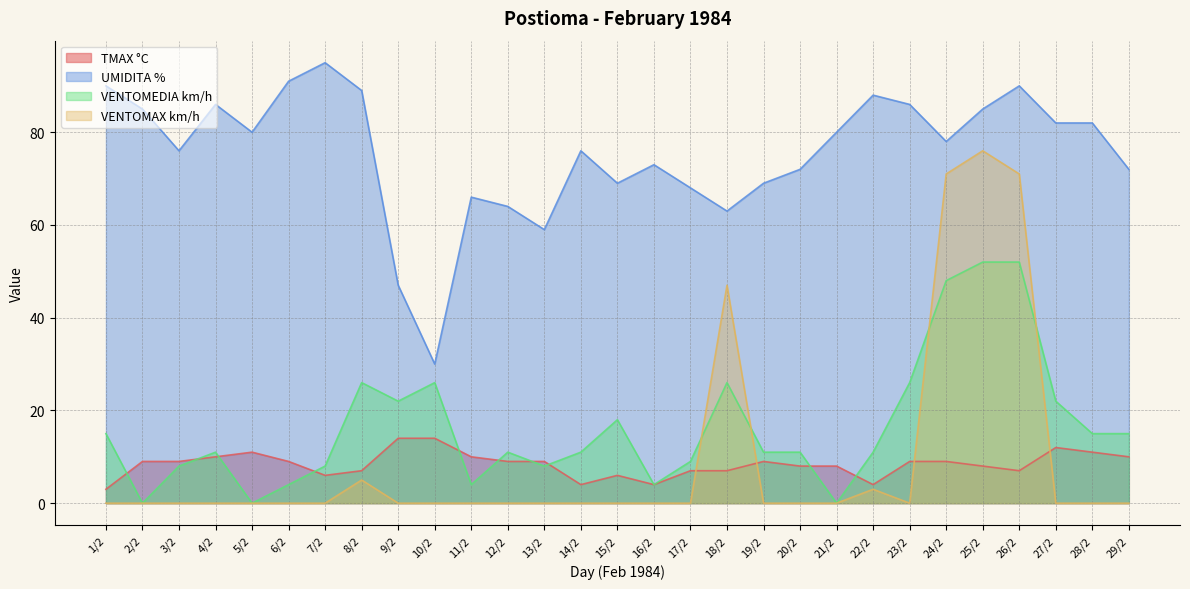

Which label corresponds to the largest value in the chart?

7/2